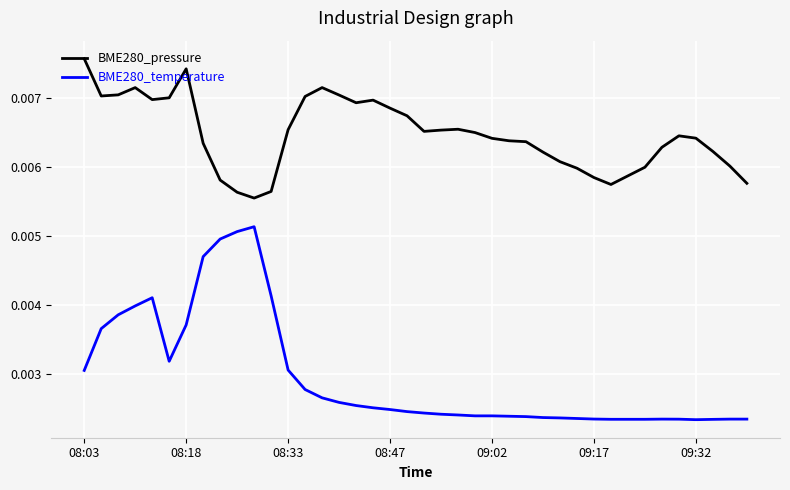

Which series has the largest total across all categories?

BME280_pressure